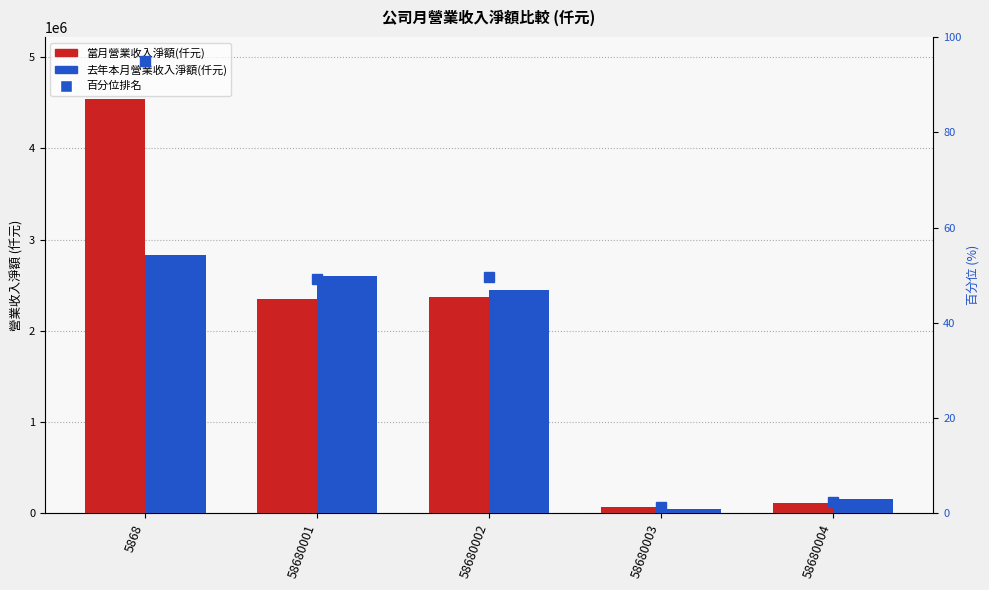

The value of 去年本月營業收入淨額(仟元) at 58680003 is 45103. True or false?

True